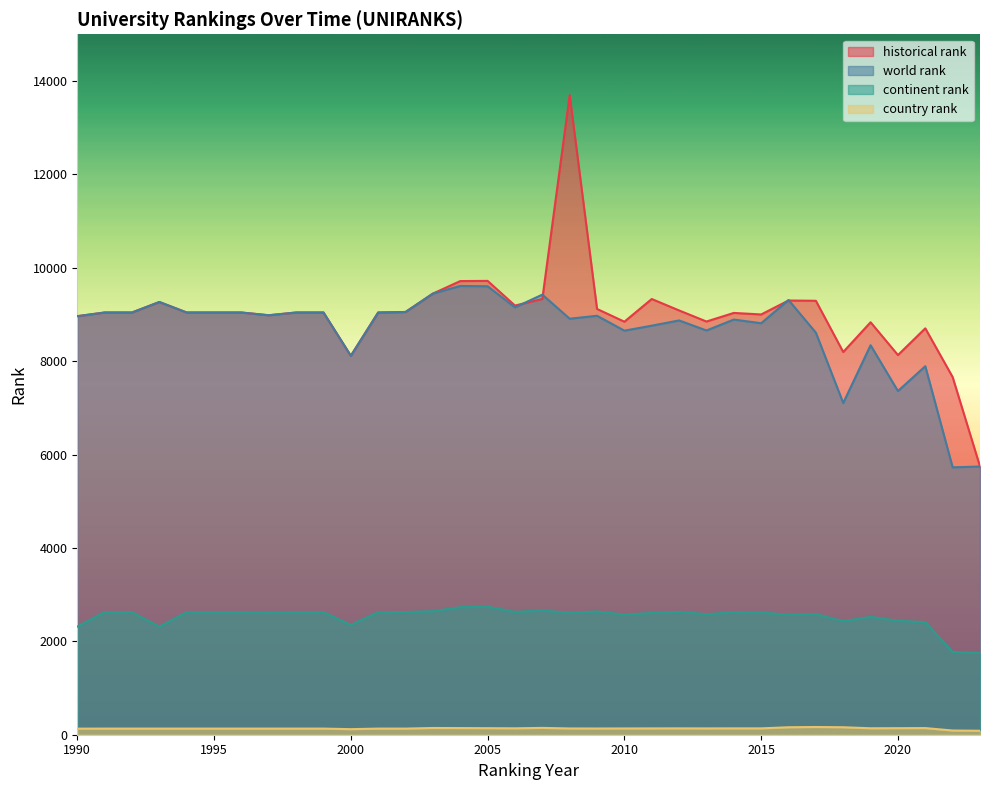

How many distinct data groups are displayed?

4